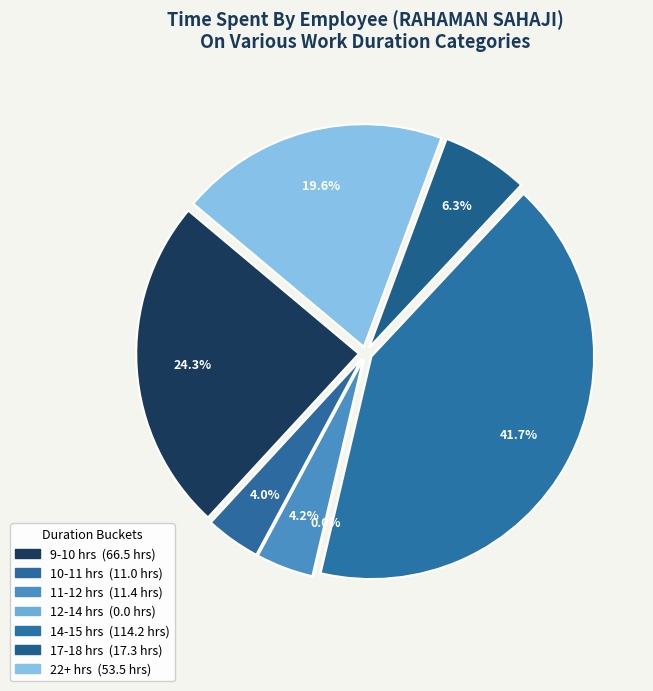

Is there a majority slice in this chart?

No